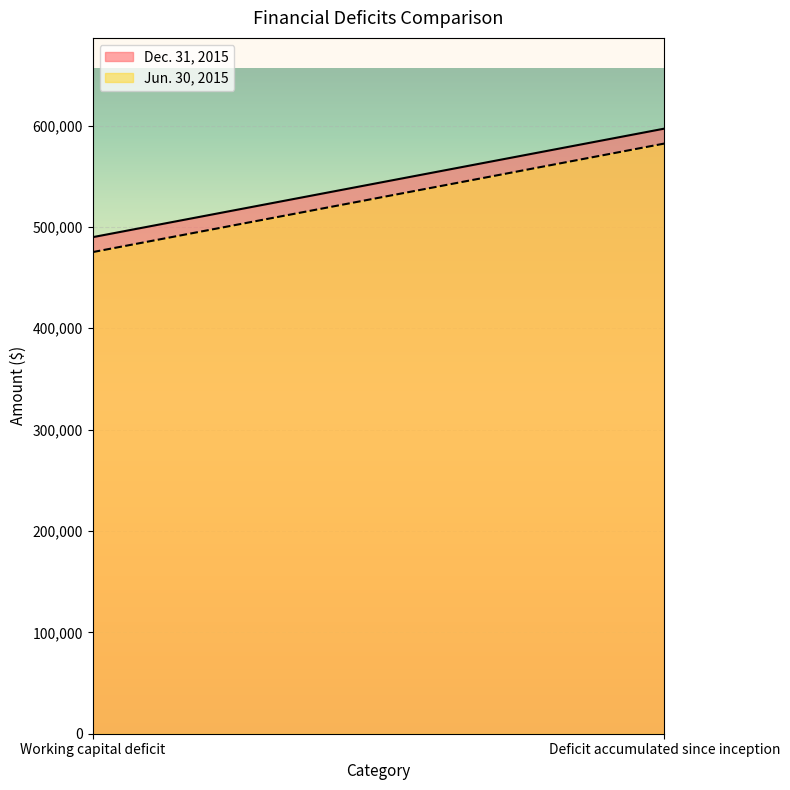

Which label corresponds to the smallest value in the chart?

Working capital deficit